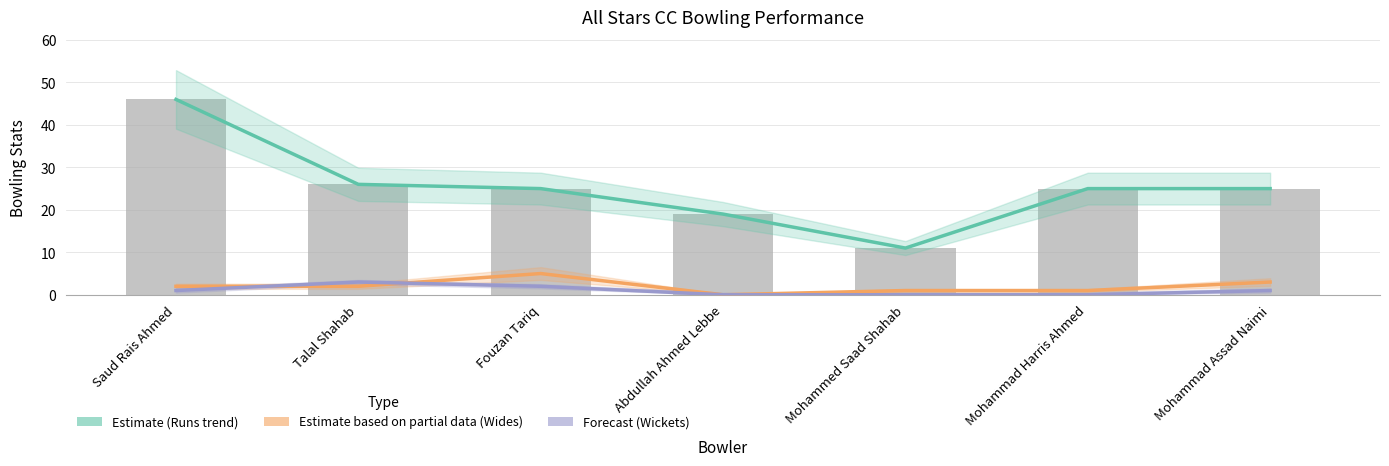

What is the total value across all series at Abdullah Ahmed Lebbe?

38